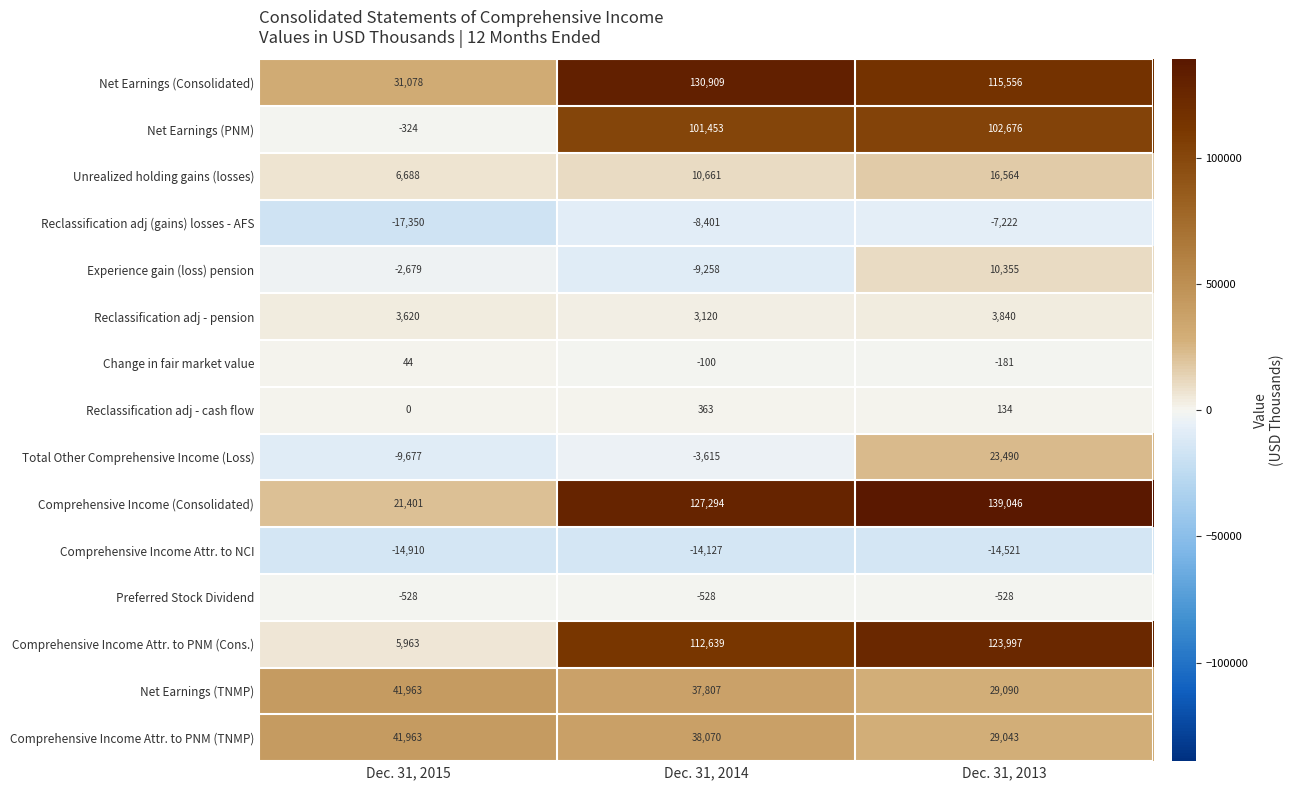

What is the sum of all Reclassification adj (gains) losses - AFS values?

-32973